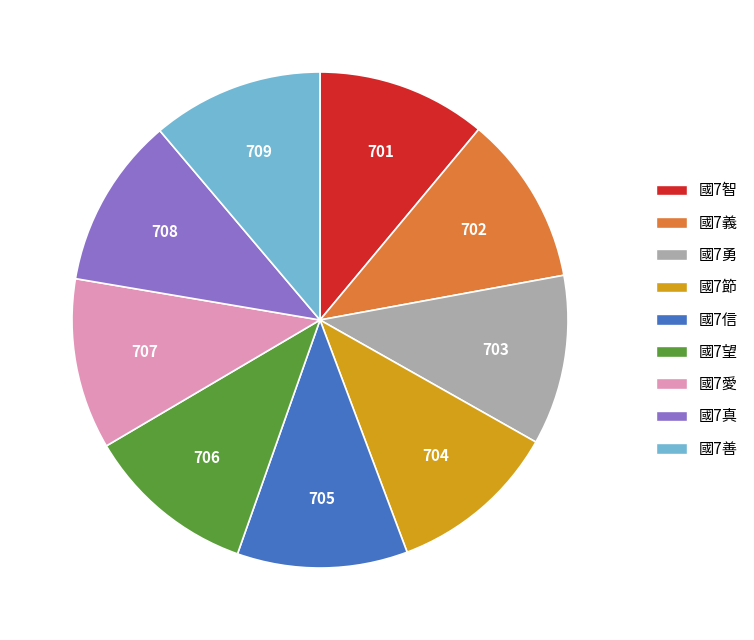

Is the sum of 國7愛 and 國7善 greater than half?

No